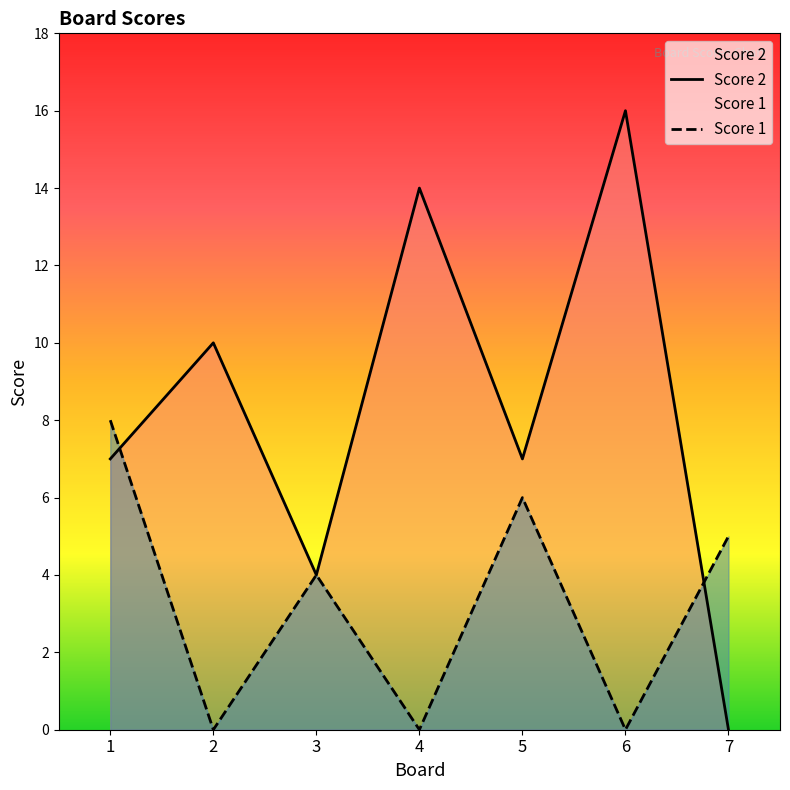

Rank the series by their maximum value, from highest to lowest.

Score 2, Score 1